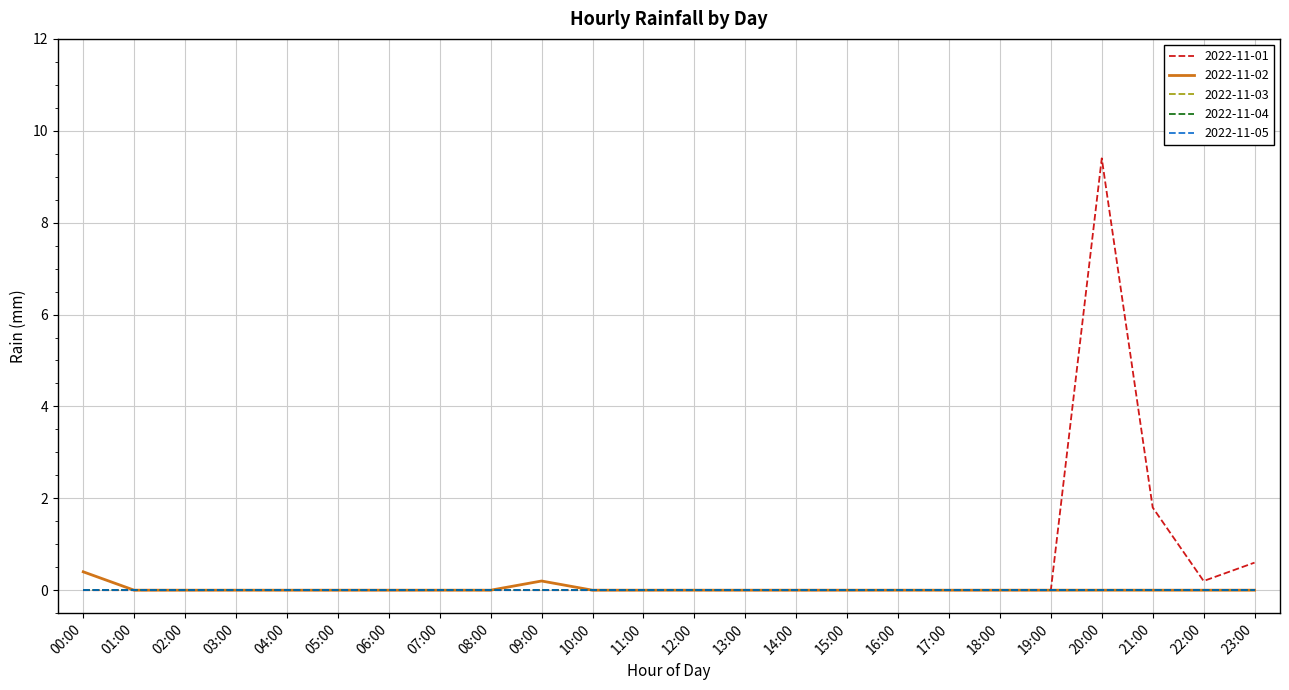

At which label is 2022-11-03 closest to 0?

00:00